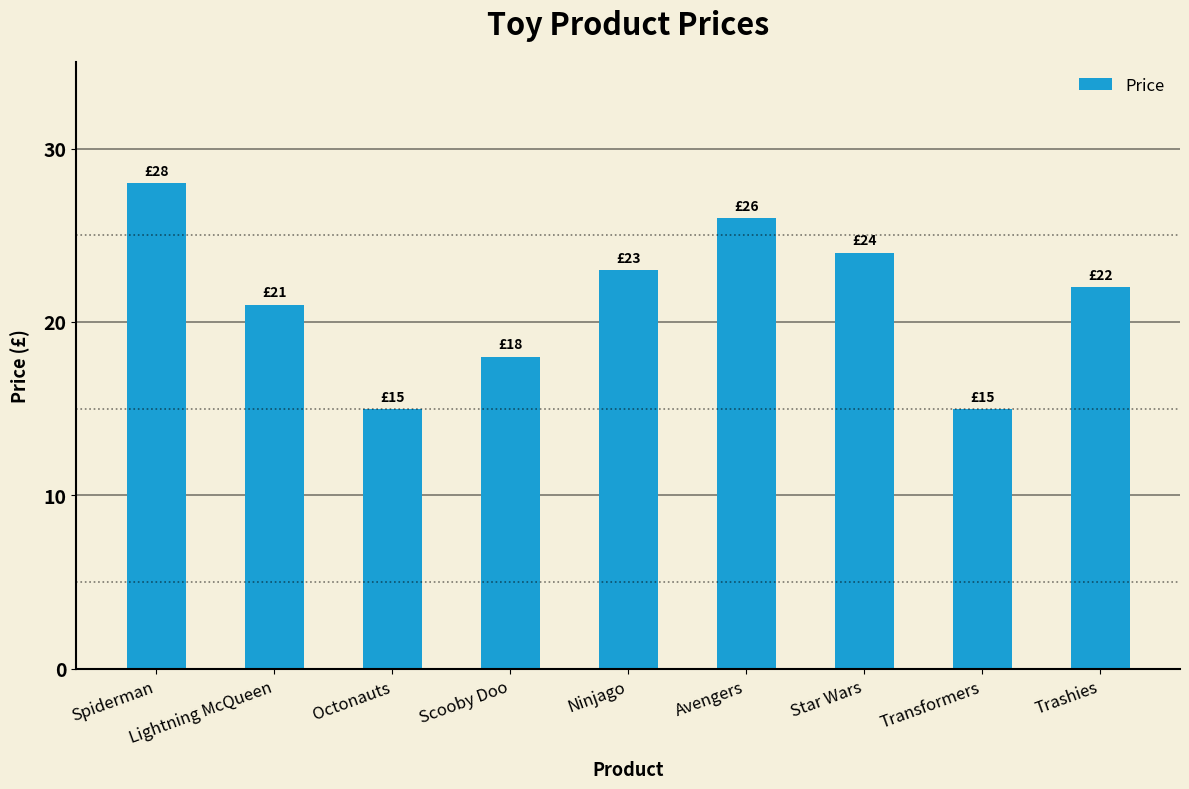

What is the value of the 2nd bar from the left?

21